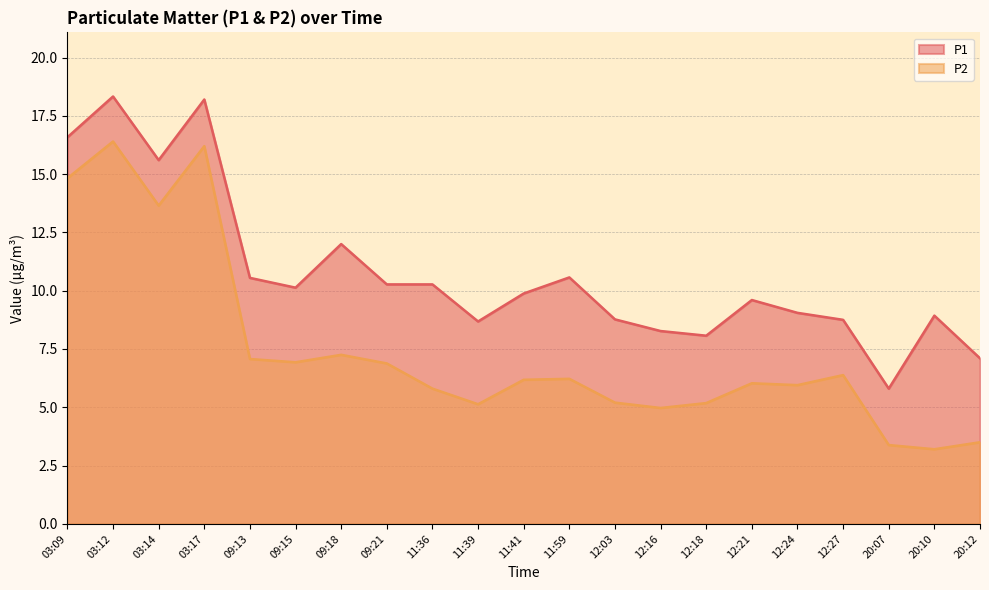

Between 12:18 and 03:09, which is larger?

03:09